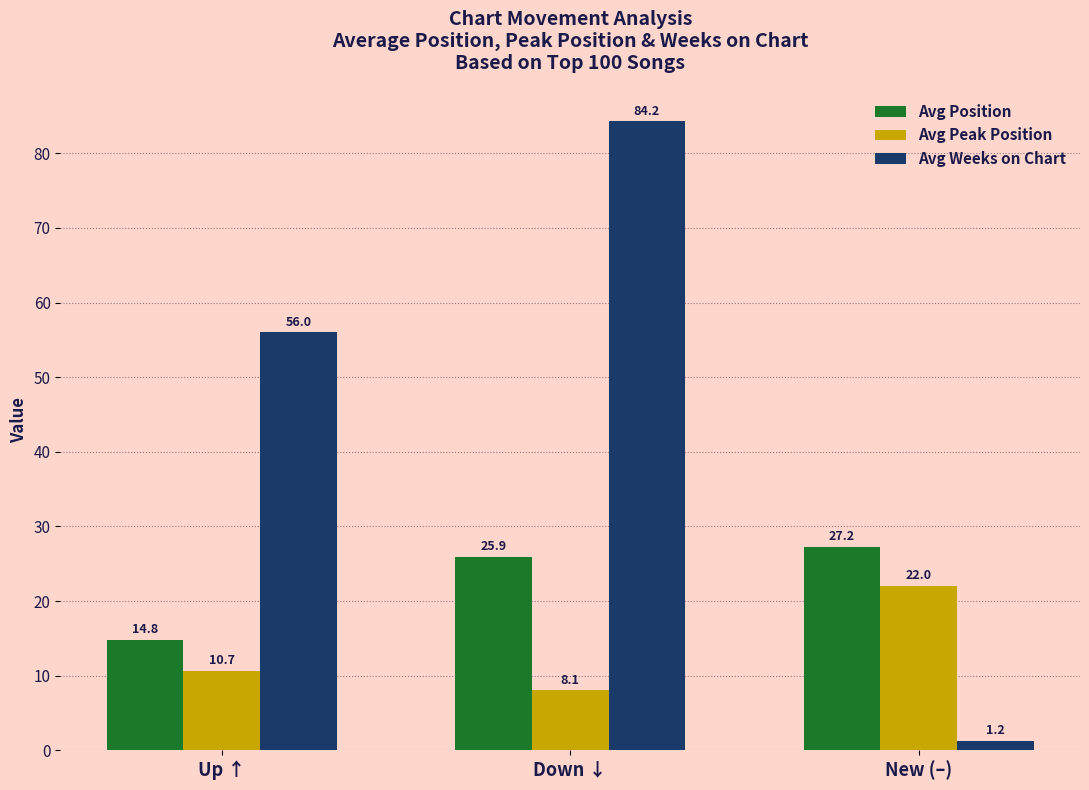

At how many categories does at least one series exceed 30?

2